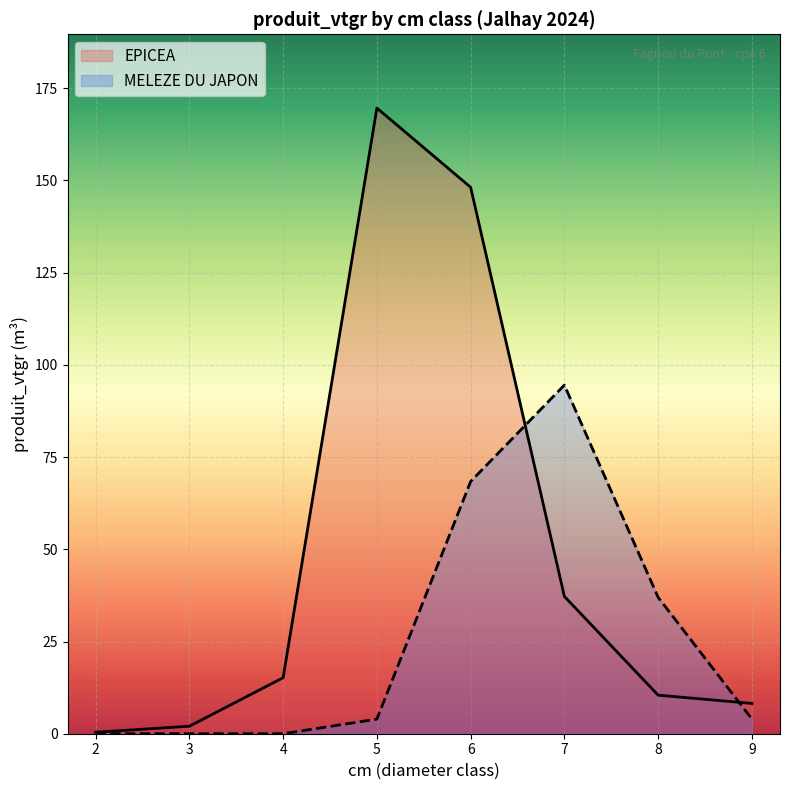

Which series has the largest total across all categories?

EPICEA